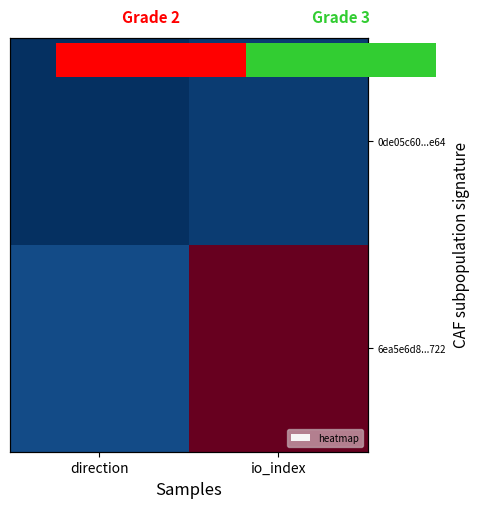

The value of 6ea5e6d8...722 at io_index is 37. True or false?

True